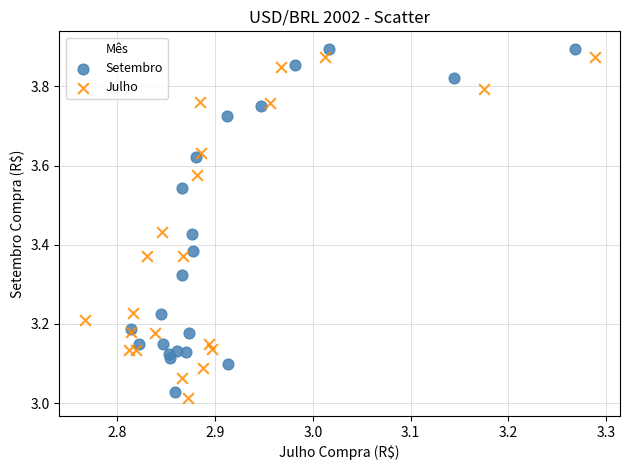

What are all the series names shown in the legend?

Setembro, Julho